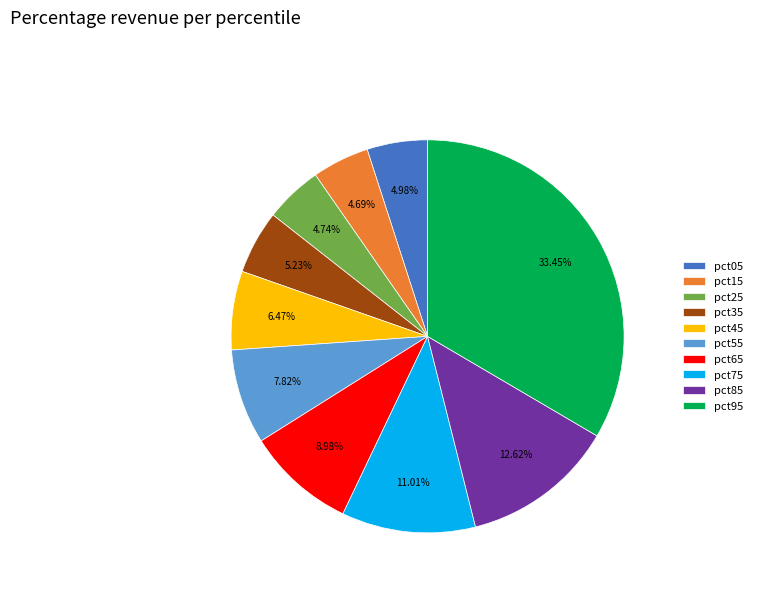

To the nearest percent, what is the difference between the pct55 and pct85 slice percentages?

5%